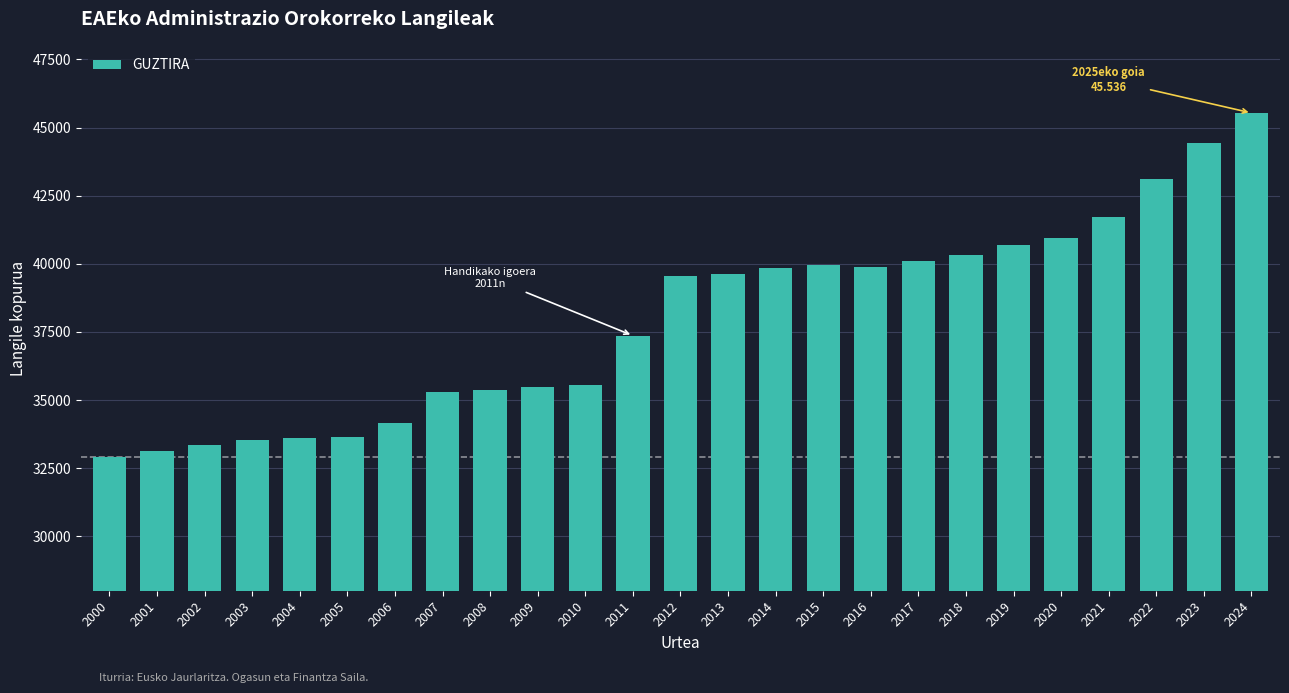

What is the value of the 19th bar from the left?

40322